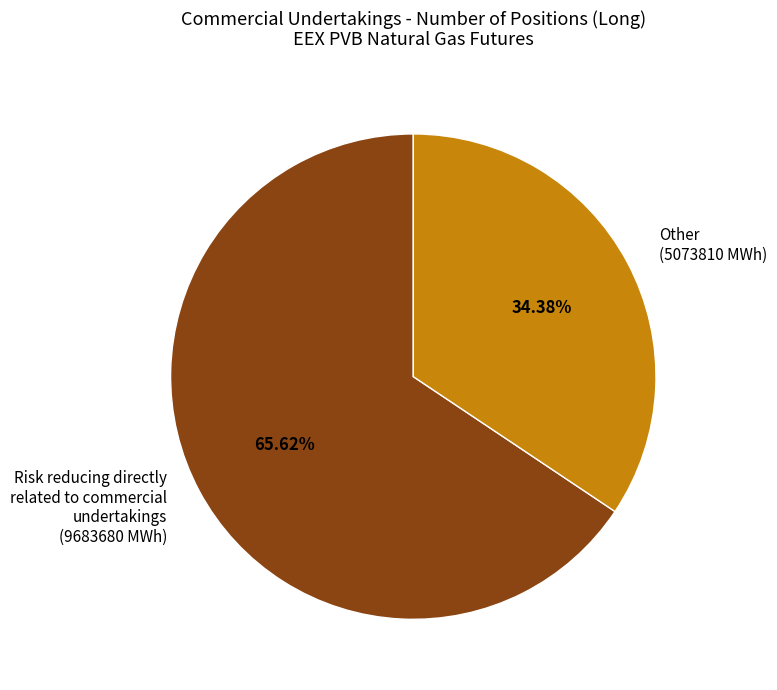

Is the sum of Risk reducing directly related to commercial undertakings (9683680 MWh) and Other (5073810 MWh) greater than half?

Yes